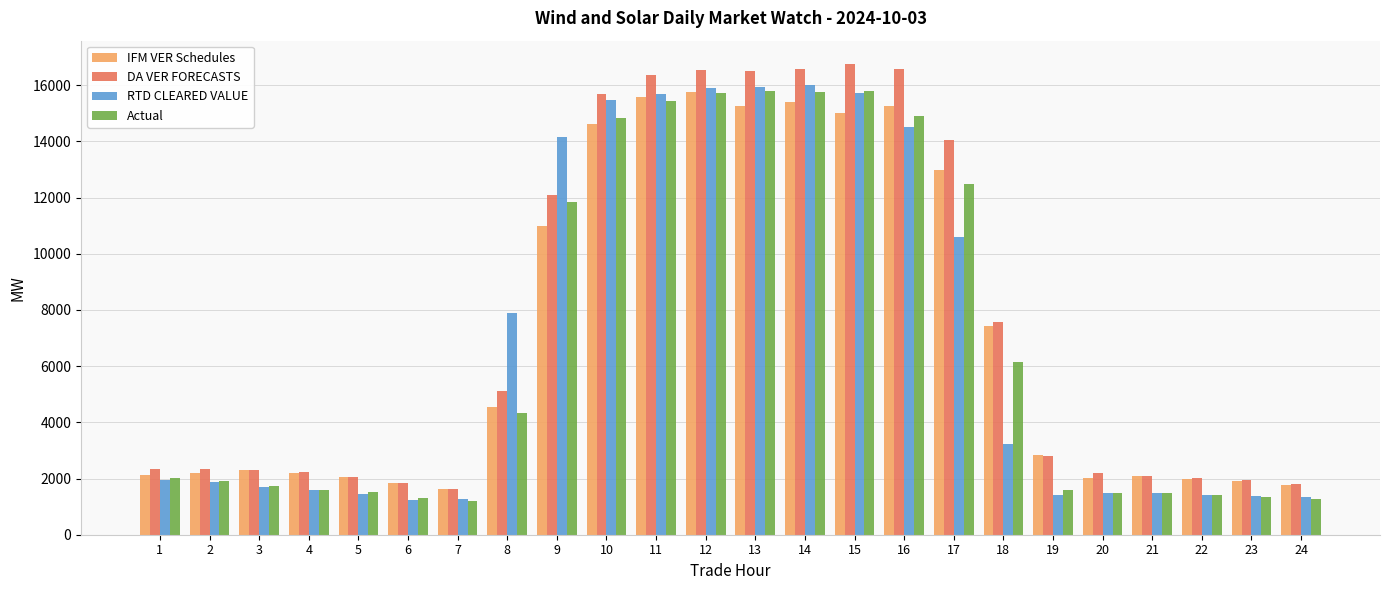

What is the total value across all series at 20?

7214.3